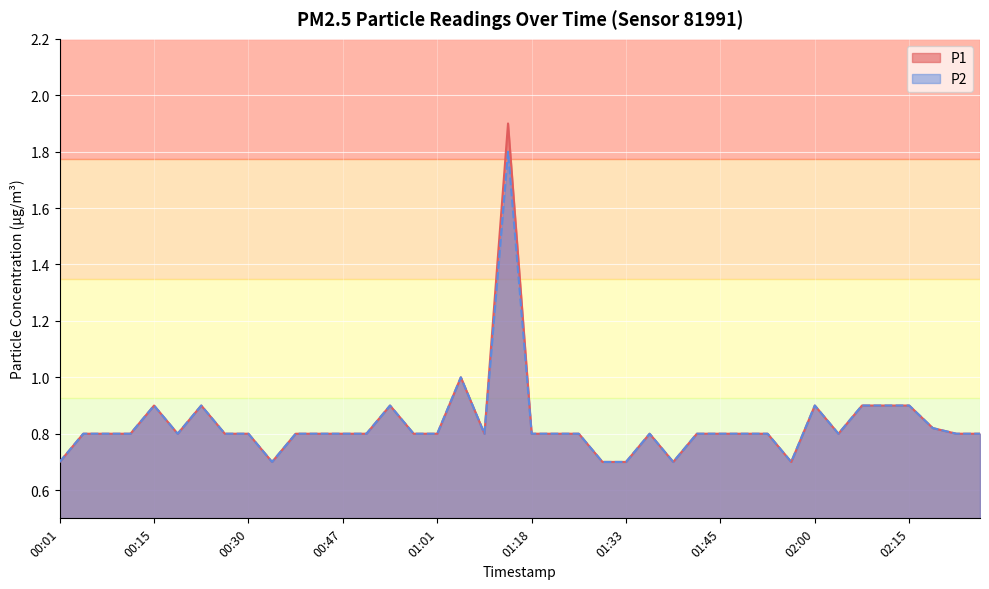

What is the average value of the P2 series?

0.8